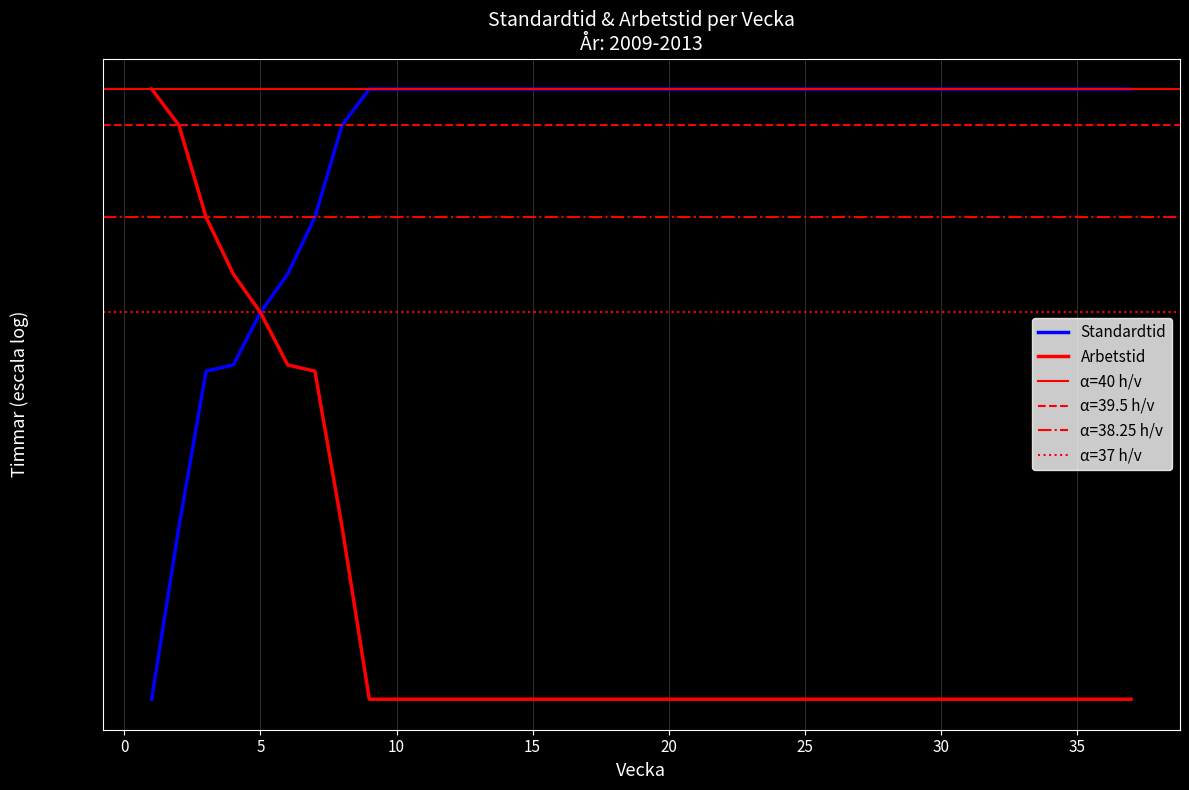

Which series has the largest range (max minus min)?

Standardtid